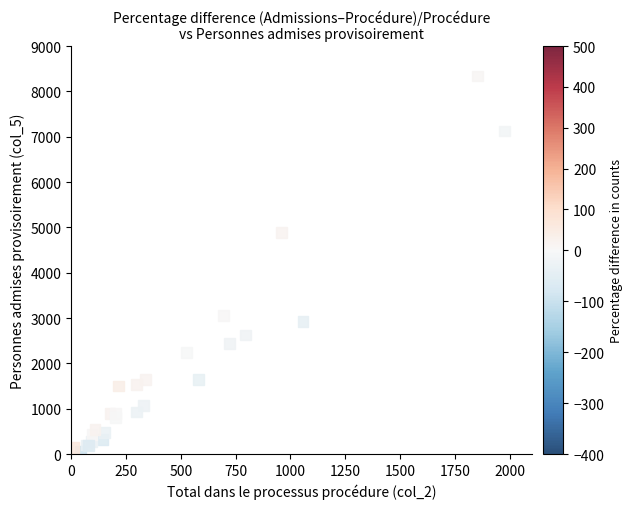

What Y value in the scatter plot is closest to 4205?

4889